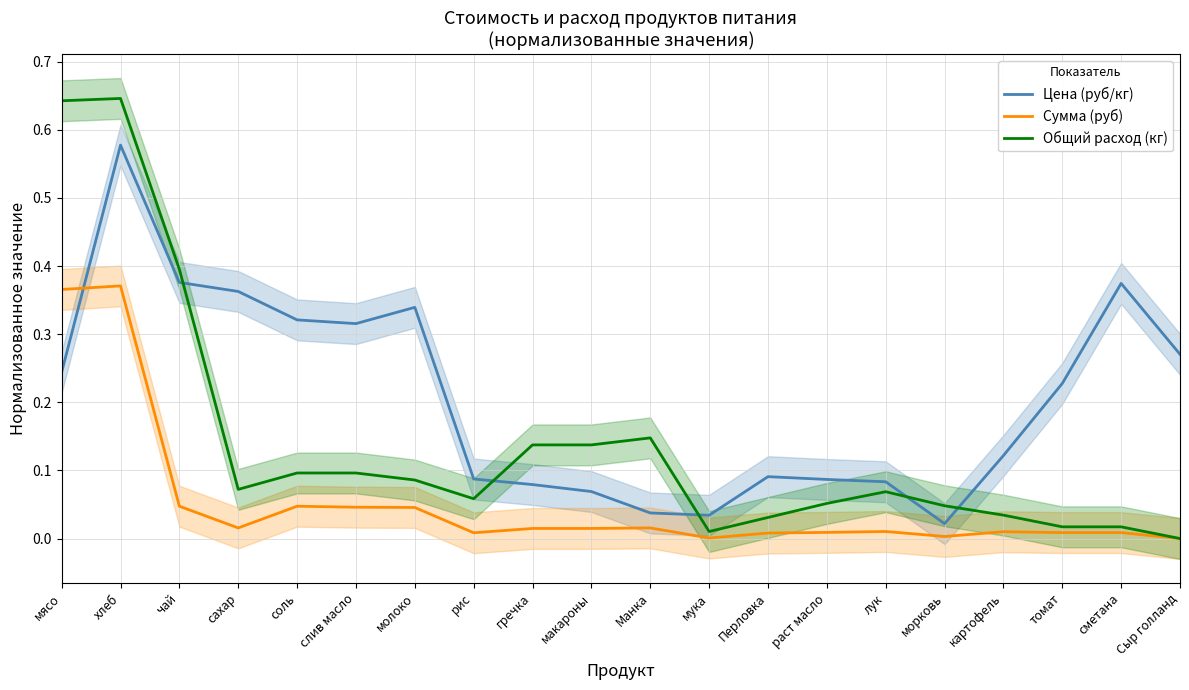

What is the approximate value of Общий расход (кг) at слив масло?

0.1